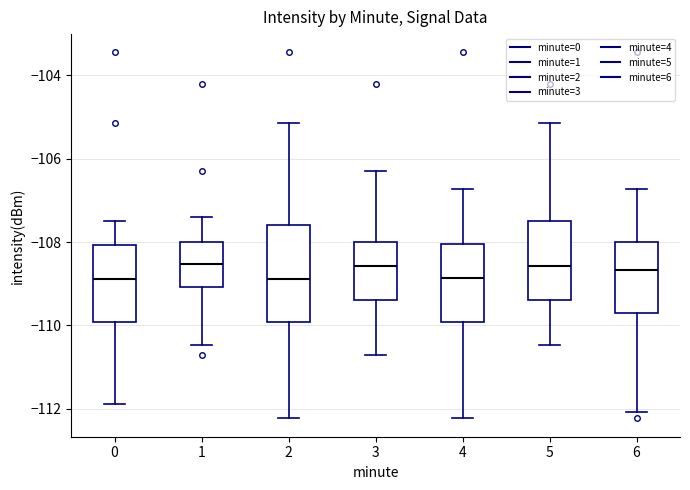

Reading left to right, read every box against the y-axis: the position of its median line, the range the box covers, and the ends of its whiskers. The values are not printed on the chart, so give them approximately, as read against the axis.

0: median -108.8, box -110.0 to -108.0, whiskers -111.8 to -107.4
1: median -108.6, box -109.0 to -108.0, whiskers -110.4 to -107.4
2: median -108.8, box -110.0 to -107.6, whiskers -112.2 to -105.2
3: median -108.6, box -109.4 to -108.0, whiskers -110.8 to -106.2
4: median -108.8, box -110.0 to -108.0, whiskers -112.2 to -106.8
5: median -108.6, box -109.4 to -107.4, whiskers -110.4 to -105.2
6: median -108.6, box -109.6 to -108.0, whiskers -112.0 to -106.8